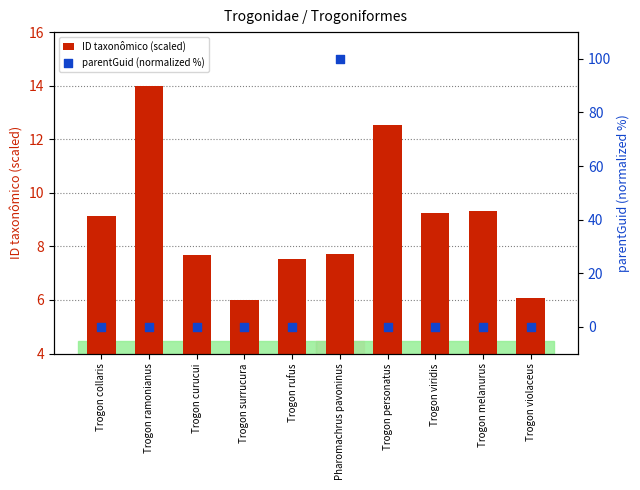

Which series reaches the minimum Y coordinate?

parentGuid (normalized %)